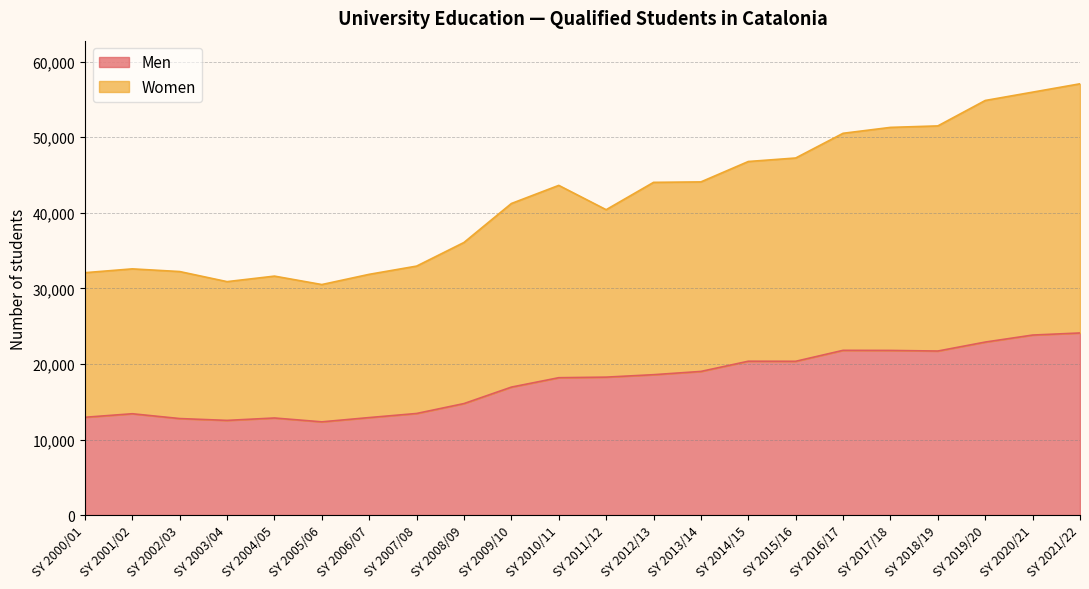

What is the value of the Women point at the 13th from the left?

44034